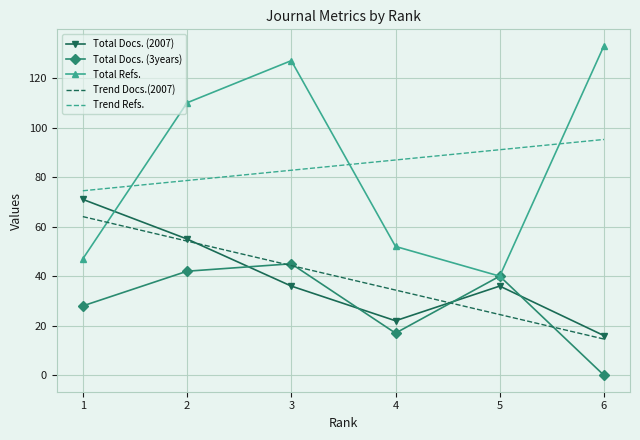

List the series in order of their peak value, lowest first.

Total Docs. (3years), Trend Docs.(2007), Total Docs. (2007), Trend Refs., Total Refs.